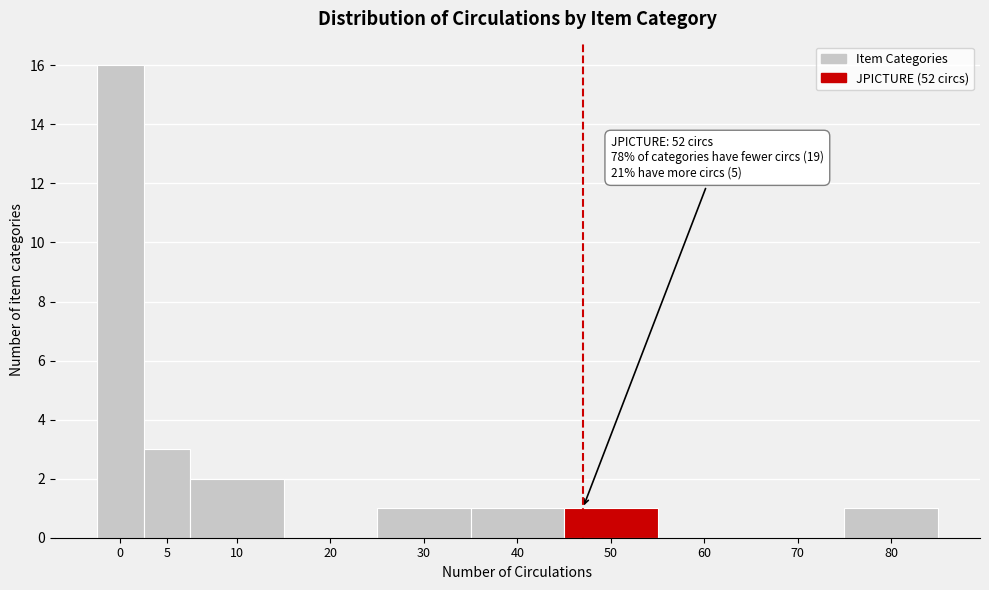

Reading right to left, list all the values displayed in this chart.

80=1	70=0	60=0	50=1	40=1	30=1	20=0	10=2	5=3	0=16